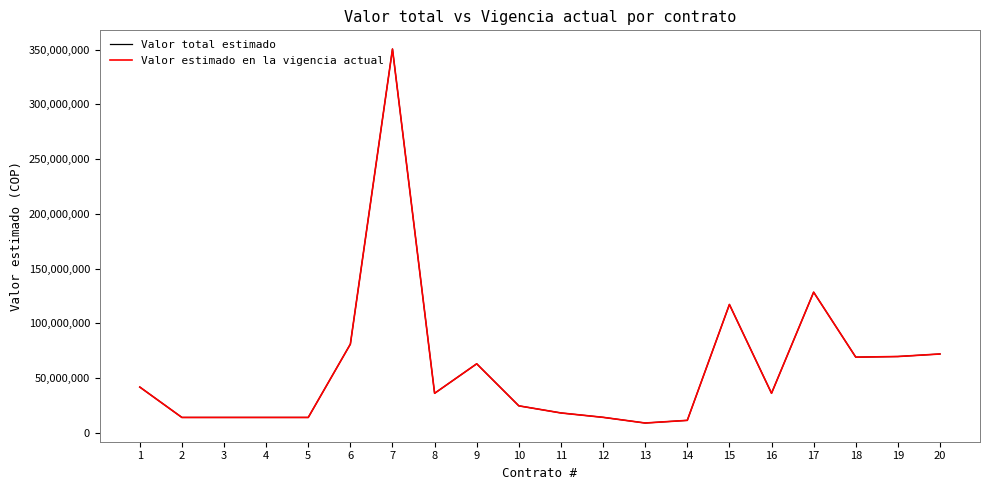

The value of Valor estimado en la vigencia actual at 2 is 3649160. True or false?

False